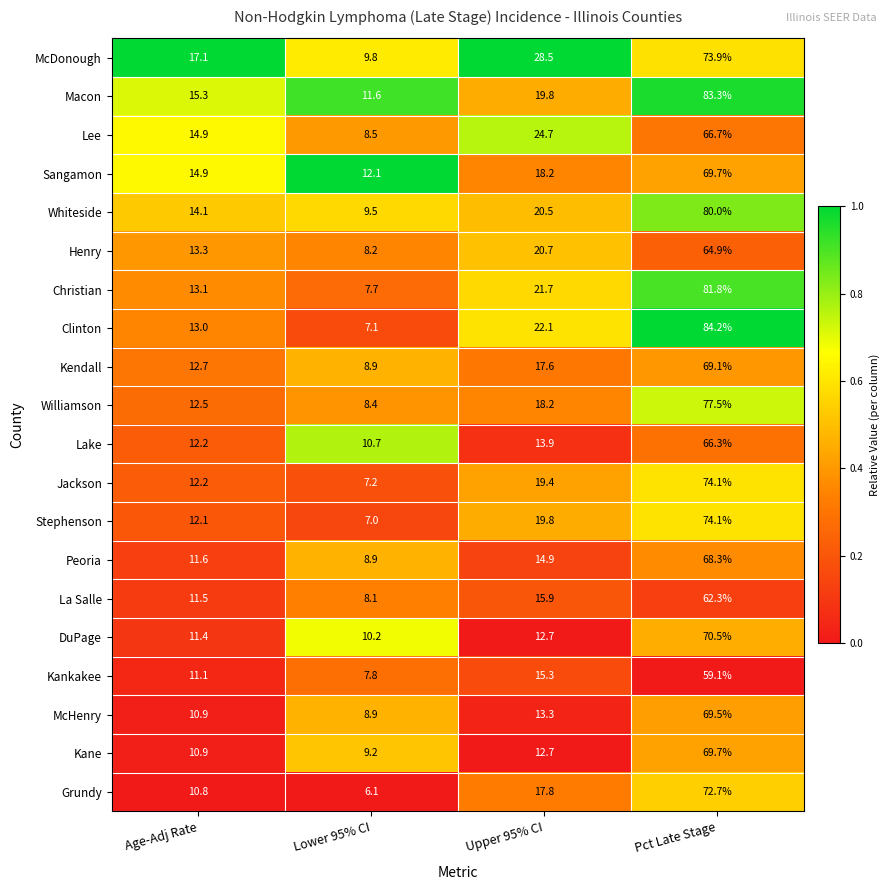

What is the maximum value for Kane?

69.7